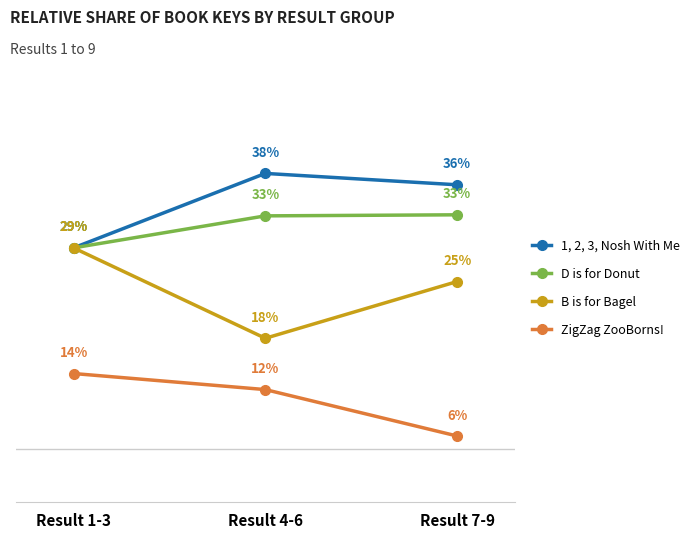

Which series has the largest range (max minus min)?

B is for Bagel